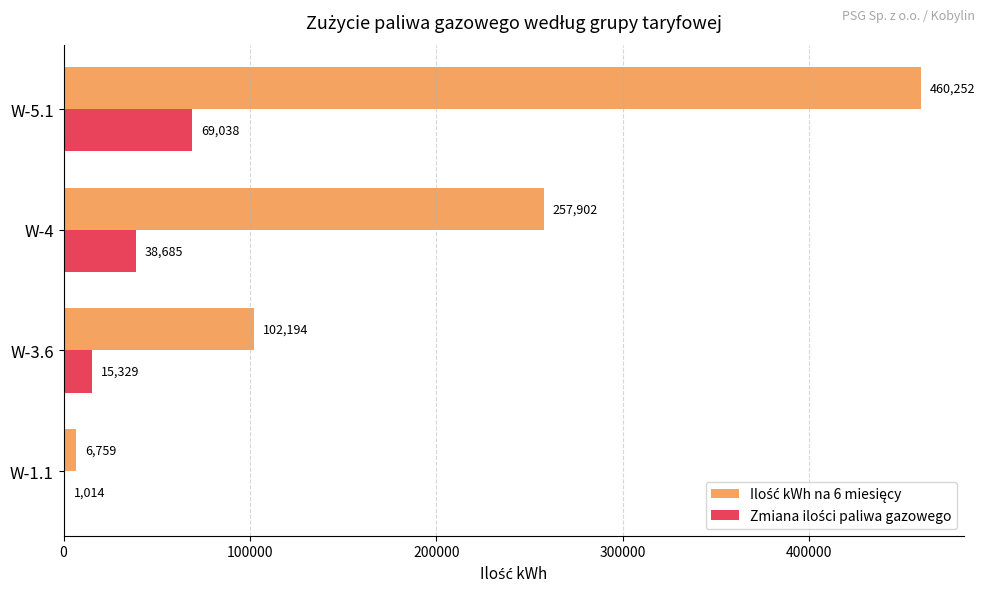

How many distinct data groups are displayed?

2